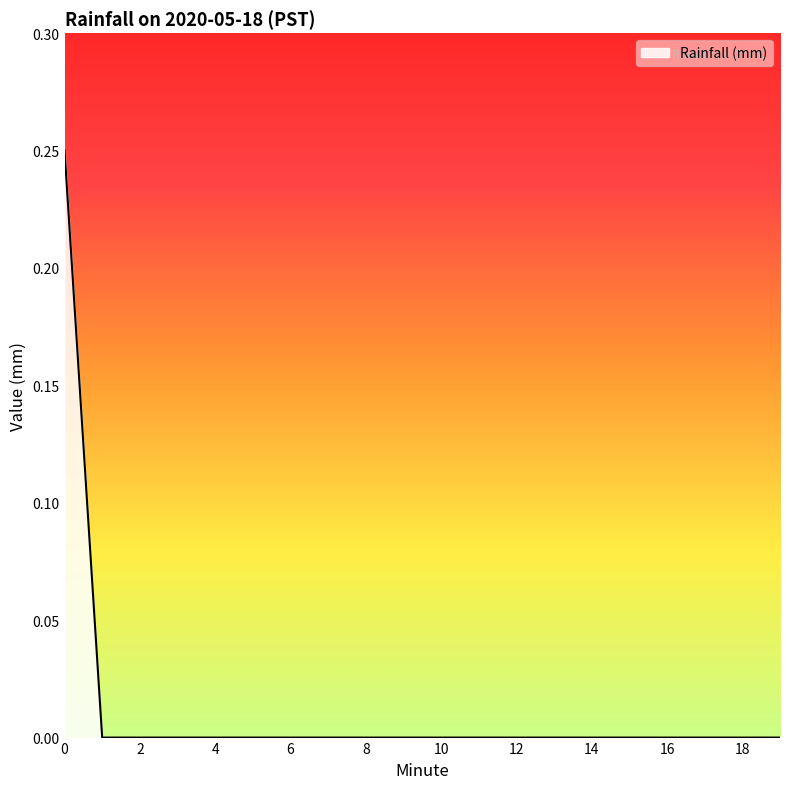

How many lines are shown in the chart?

1